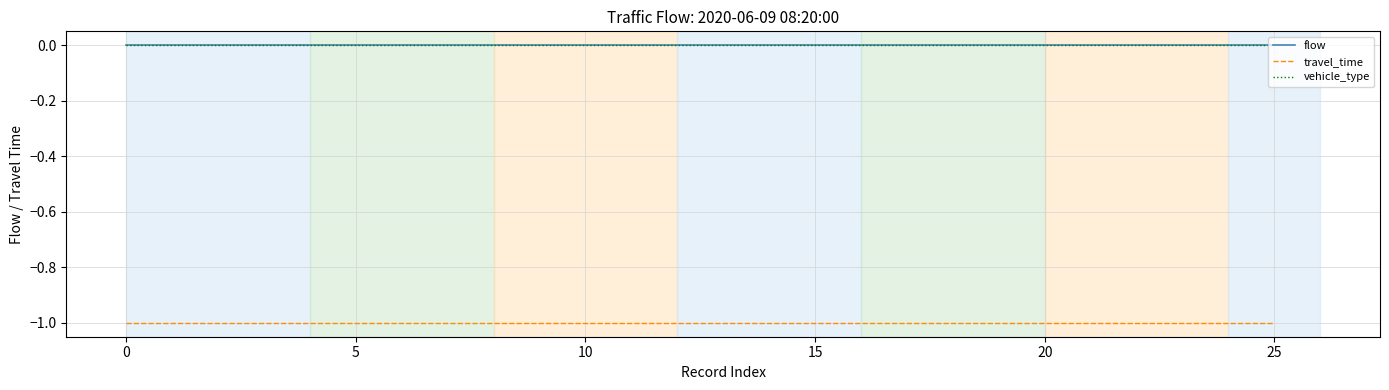

Reading left to right, extract all data points from this chart.

flow: 0	0	0	0	0	0	0	0	0	0	0	0	0	0	0	0	0	0	0	0	0	0	0	0	0	0
travel_time: -1	-1	-1	-1	-1	-1	-1	-1	-1	-1	-1	-1	-1	-1	-1	-1	-1	-1	-1	-1	-1	-1	-1	-1	-1	-1
vehicle_type: 0	0	0	0	0	0	0	0	0	0	0	0	0	0	0	0	0	0	0	0	0	0	0	0	0	0